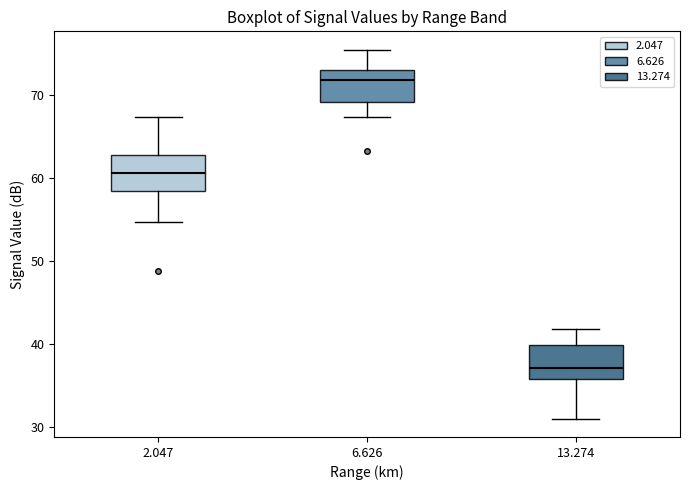

Where is the lower edge of the box at x = 13.274 on the y-axis? The values are not printed on the chart, so give them approximately, as read against the axis.

36